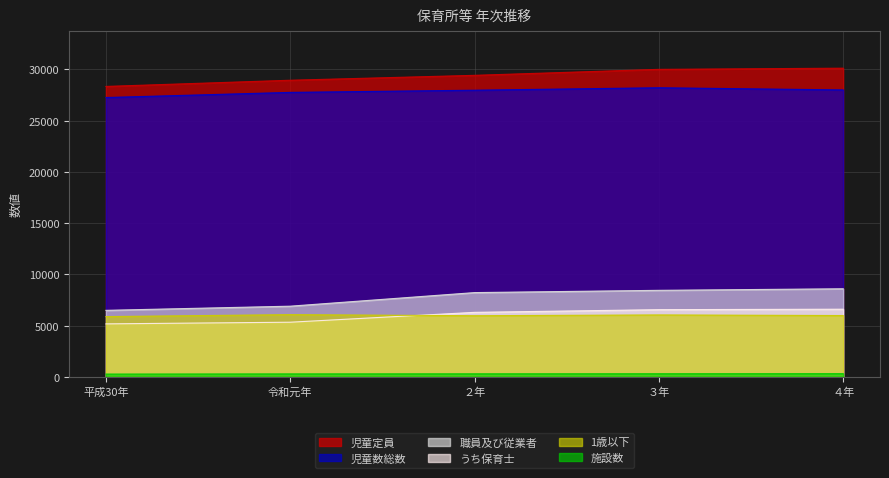

True or false: 児童数総数 and 1歳以下 intersect in this chart.

False